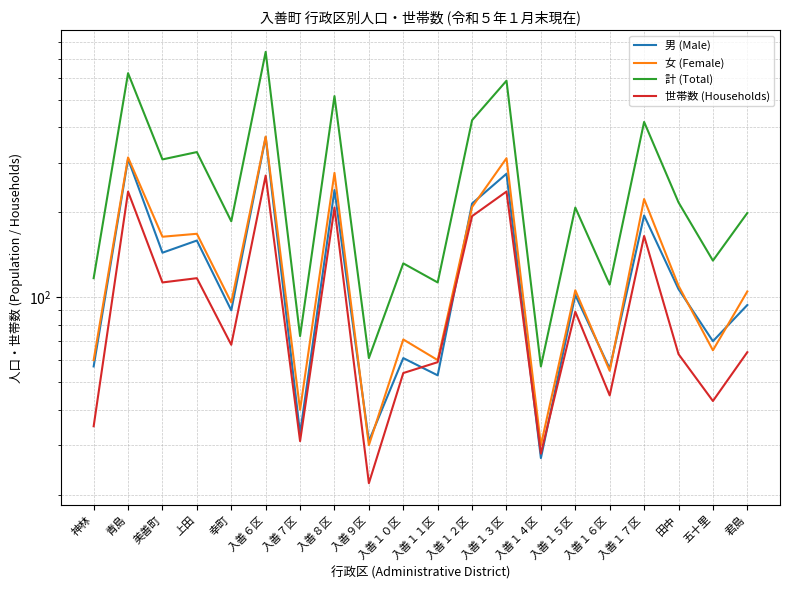

Rank the categories by 計 (Total) value from highest to lowest.

入善６区, 青島, 入善１３区, 入善８区, 入善１２区, 入善１７区, 上田, 美善町, 田中, 入善１５区, 君島, 幸町, 五十里, 入善１０区, 神林, 入善１１区, 入善１６区, 入善７区, 入善９区, 入善１４区